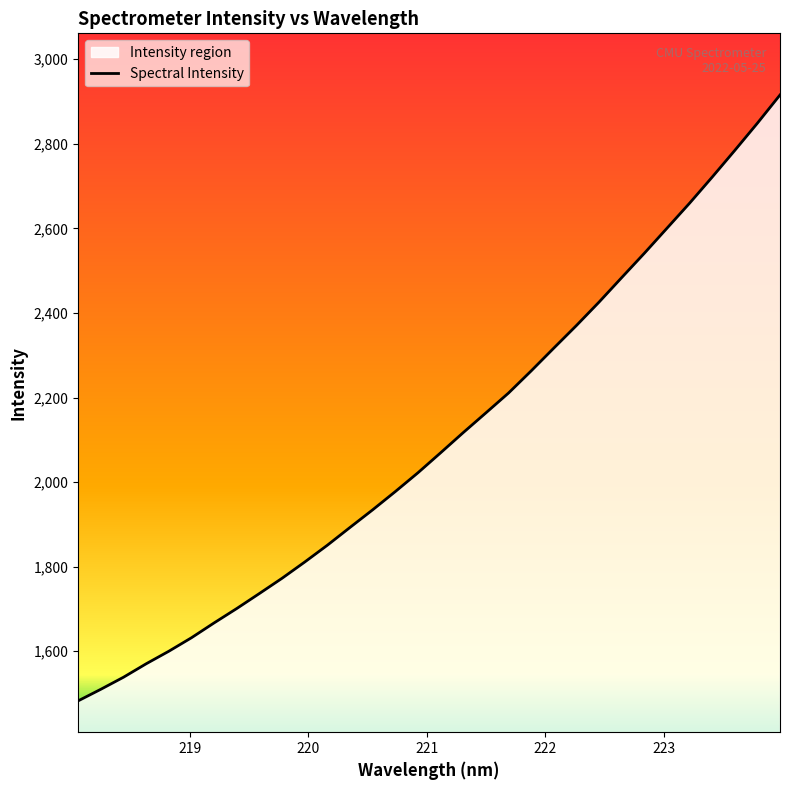

What is the greatest value displayed?

2915.6